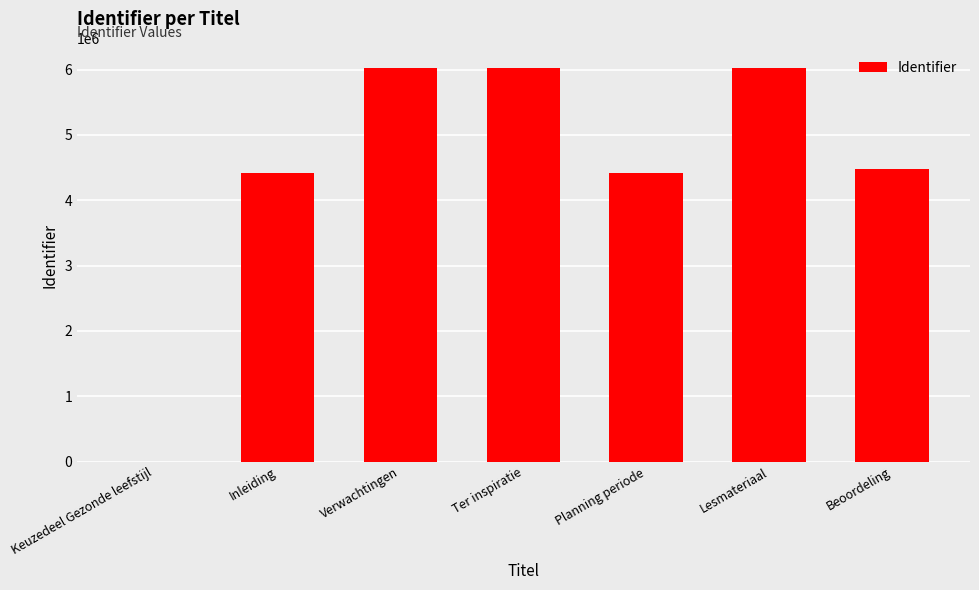

The chart shows a value of 6020397 at Lesmateriaal. True or false?

True